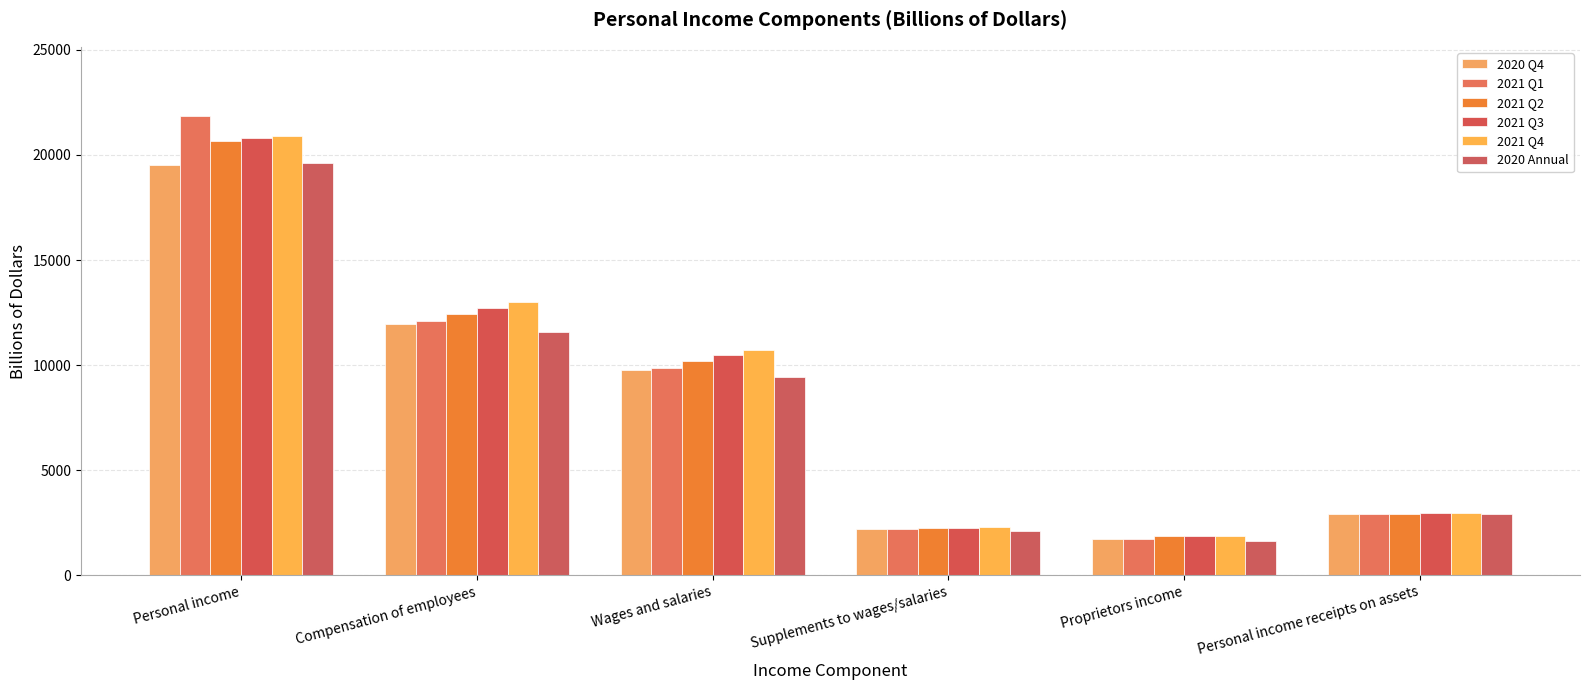

Reading left to right, list all the values displayed in this chart.

2020 Q4: Personal income=19542.0	Compensation of employees=11964.2	Wages and salaries=9783.0	Supplements to wages/salaries=2181.1	Proprietors income=1730.0	Personal income receipts on assets=2909.6
2021 Q1: Personal income=21867.3	Compensation of employees=12088.9	Wages and salaries=9879.2	Supplements to wages/salaries=2209.7	Proprietors income=1714.0	Personal income receipts on assets=2898.8
2021 Q2: Personal income=20669.9	Compensation of employees=12416.6	Wages and salaries=10180.4	Supplements to wages/salaries=2236.2	Proprietors income=1848.2	Personal income receipts on assets=2932.1
2021 Q3: Personal income=20797.8	Compensation of employees=12726.8	Wages and salaries=10459.5	Supplements to wages/salaries=2267.3	Proprietors income=1867.0	Personal income receipts on assets=2945.2
2021 Q4: Personal income=20904.1	Compensation of employees=13001.7	Wages and salaries=10706.9	Supplements to wages/salaries=2294.8	Proprietors income=1850.7	Personal income receipts on assets=2986.9
2020 Annual: Personal income=19627.6	Compensation of employees=11572.2	Wages and salaries=9444.1	Supplements to wages/salaries=2128.0	Proprietors income=1650.0	Personal income receipts on assets=2912.1